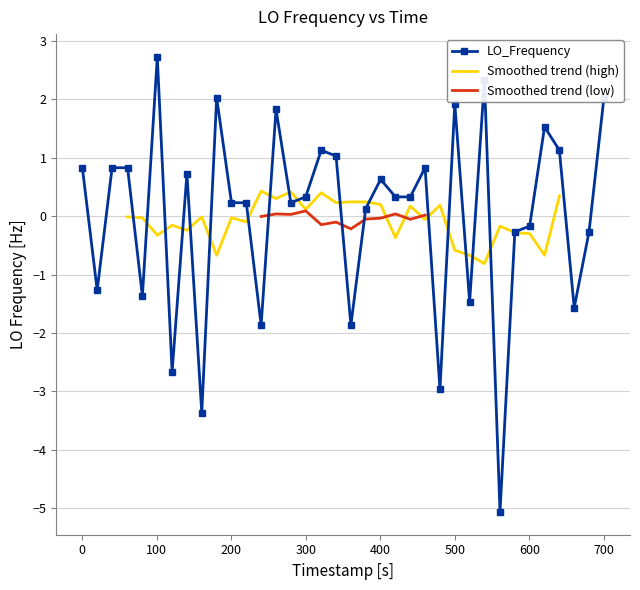

How many values are below zero?

13